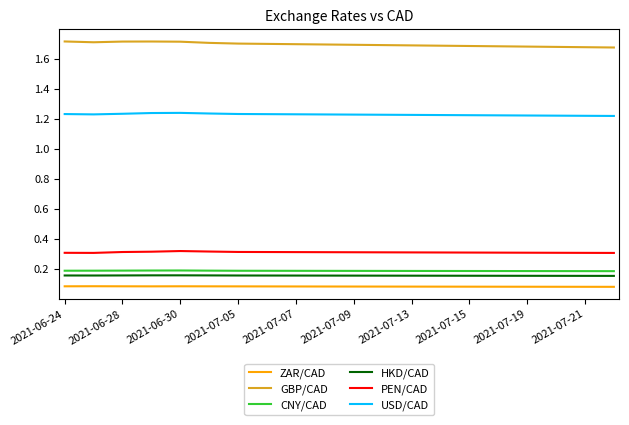

Which series has the largest total across all categories?

GBP/CAD